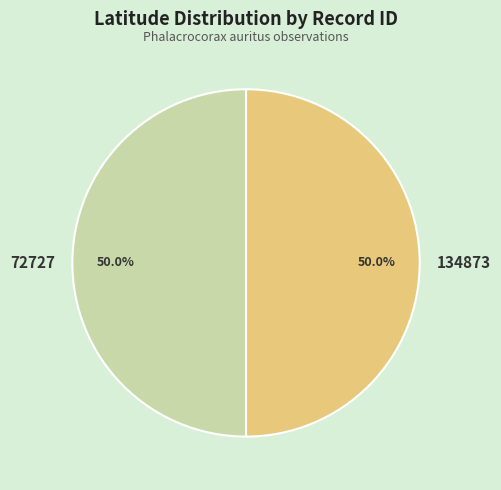

What is the total percentage of 72727 and 134873?

100.0%